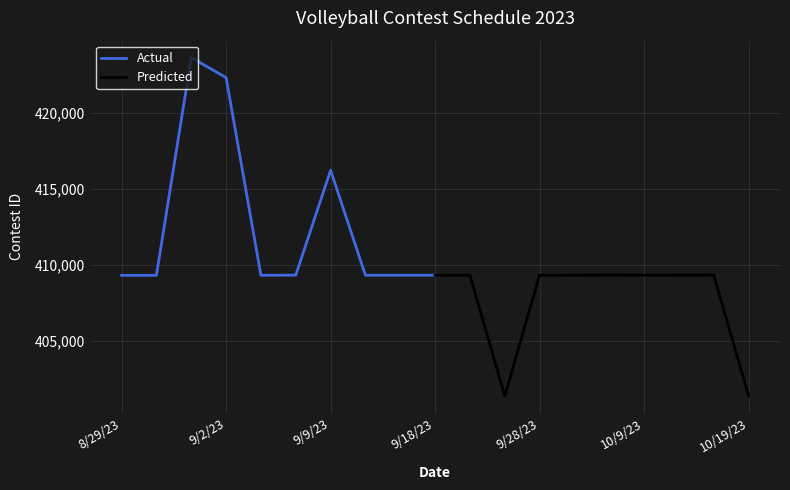

At which label is Actual closest to 416497?

9/9/23